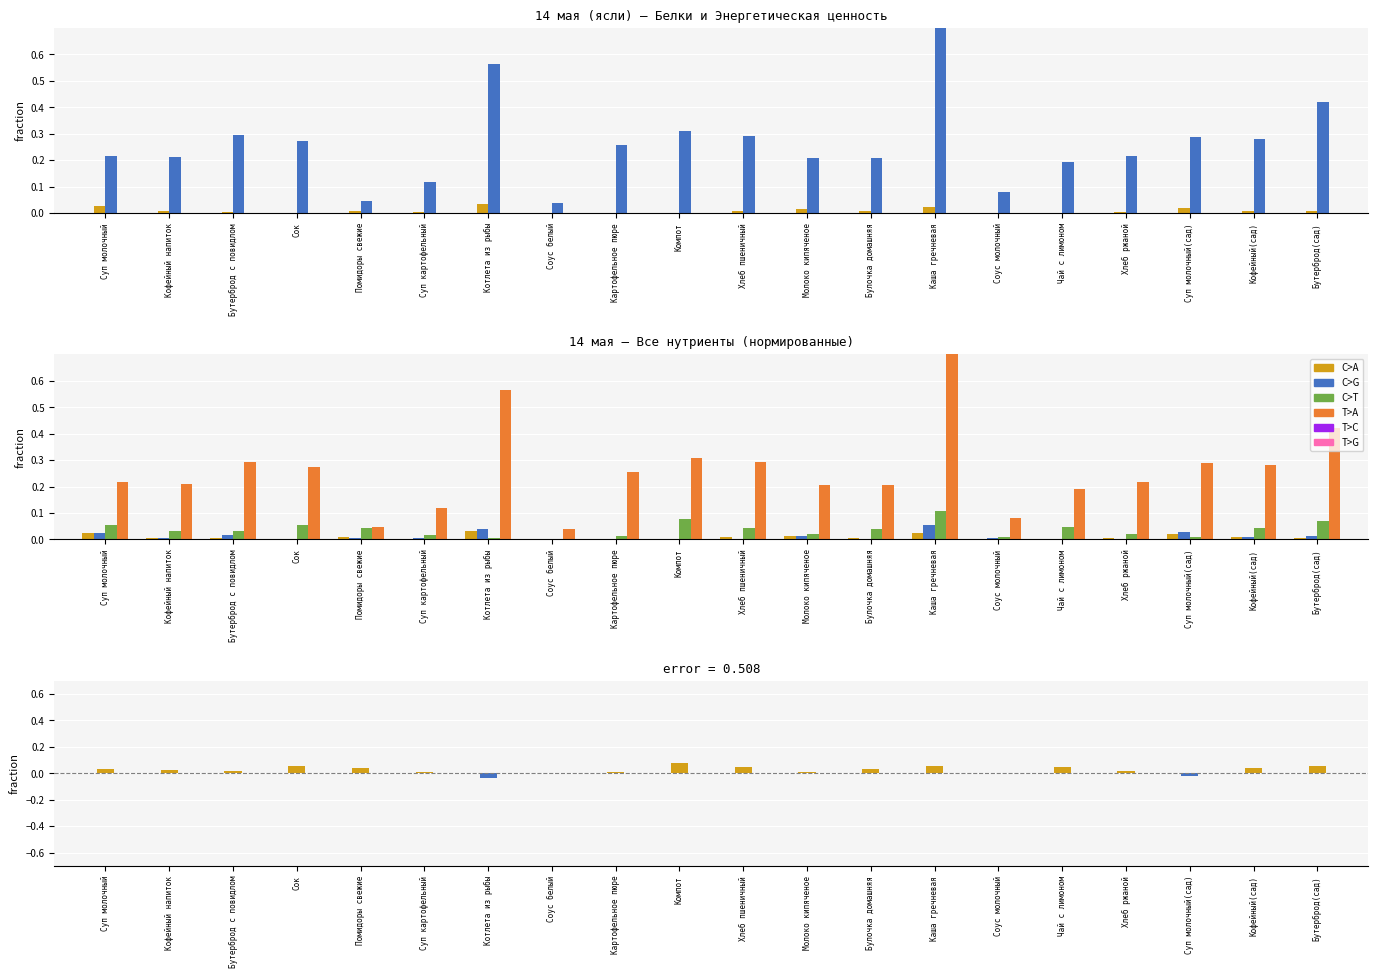

Reading left to right, transcribe all the data shown in this chart.

Белки: Суп молочный=0.0	Кофейный напиток=0.0	Бутерброд с повидлом=0.0	Сок=0.0	Помидоры свежие=0.0	Суп картофельный=0.0	Котлета из рыбы=0.0	Соус белый=0.0	Картофельное пюре=0.0	Компот=0.0	Хлеб пшеничный=0.0	Молоко кипяченое=0.0	Булочка домашняя=0.0	Каша гречневая=0.0	Соус молочный=0.0	Чай с лимоном=0.0	Хлеб ржаной=0.0	Суп молочный(сад)=0.0	Кофейный(сад)=0.0	Бутерброд(сад)=0.0
Энерг.Ценность: Суп молочный=0.2	Кофейный напиток=0.2	Бутерброд с повидлом=0.3	Сок=0.3	Помидоры свежие=0.0	Суп картофельный=0.1	Котлета из рыбы=0.6	Соус белый=0.0	Картофельное пюре=0.3	Компот=0.3	Хлеб пшеничный=0.3	Молоко кипяченое=0.2	Булочка домашняя=0.2	Каша гречневая=1.0	Соус молочный=0.1	Чай с лимоном=0.2	Хлеб ржаной=0.2	Суп молочный(сад)=0.3	Кофейный(сад)=0.3	Бутерброд(сад)=0.4
Жиры: Суп молочный=0.0	Кофейный напиток=0.0	Бутерброд с повидлом=0.0	Сок=0.0	Помидоры свежие=0.0	Суп картофельный=0.0	Котлета из рыбы=0.0	Соус белый=0.0	Картофельное пюре=0.0	Компот=0.0	Хлеб пшеничный=0.0	Молоко кипяченое=0.0	Булочка домашняя=0.0	Каша гречневая=0.1	Соус молочный=0.0	Чай с лимоном=0.0	Хлеб ржаной=0.0	Суп молочный(сад)=0.0	Кофейный(сад)=0.0	Бутерброд(сад)=0.0
Углеводы: Суп молочный=0.1	Кофейный напиток=0.0	Бутерброд с повидлом=0.0	Сок=0.1	Помидоры свежие=0.0	Суп картофельный=0.0	Котлета из рыбы=0.0	Соус белый=0.0	Картофельное пюре=0.0	Компот=0.1	Хлеб пшеничный=0.0	Молоко кипяченое=0.0	Булочка домашняя=0.0	Каша гречневая=0.1	Соус молочный=0.0	Чай с лимоном=0.0	Хлеб ржаной=0.0	Суп молочный(сад)=0.0	Кофейный(сад)=0.0	Бутерброд(сад)=0.1
Углеводы-Жиры(+): Суп молочный=0.0	Кофейный напиток=0.0	Бутерброд с повидлом=0.0	Сок=0.1	Помидоры свежие=0.0	Суп картофельный=0.0	Котлета из рыбы=0.0	Соус белый=0.0	Картофельное пюре=0.0	Компот=0.1	Хлеб пшеничный=0.0	Молоко кипяченое=0.0	Булочка домашняя=0.0	Каша гречневая=0.1	Соус молочный=0.0	Чай с лимоном=0.0	Хлеб ржаной=0.0	Суп молочный(сад)=0.0	Кофейный(сад)=0.0	Бутерброд(сад)=0.1
Углеводы-Жиры(-): Суп молочный=0.0	Кофейный напиток=0.0	Бутерброд с повидлом=0.0	Сок=0.0	Помидоры свежие=0.0	Суп картофельный=0.0	Котлета из рыбы=-0.0	Соус белый=0.0	Картофельное пюре=0.0	Компот=0.0	Хлеб пшеничный=0.0	Молоко кипяченое=0.0	Булочка домашняя=0.0	Каша гречневая=0.0	Соус молочный=0.0	Чай с лимоном=0.0	Хлеб ржаной=0.0	Суп молочный(сад)=-0.0	Кофейный(сад)=0.0	Бутерброд(сад)=0.0